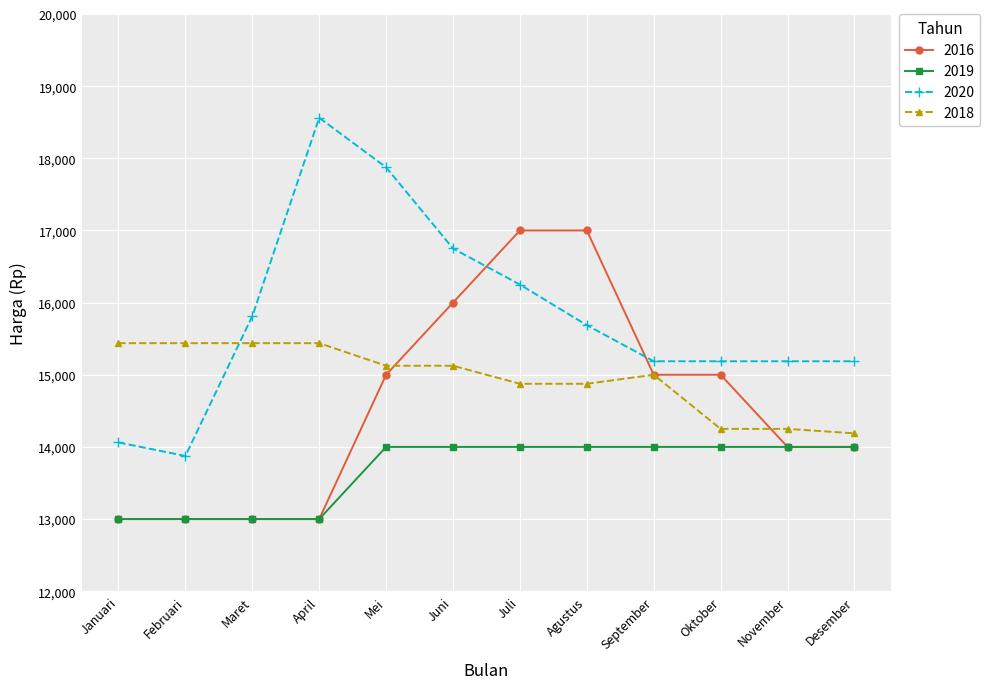

What is the difference between the maximum and second lowest values in the 2018 series?

1188